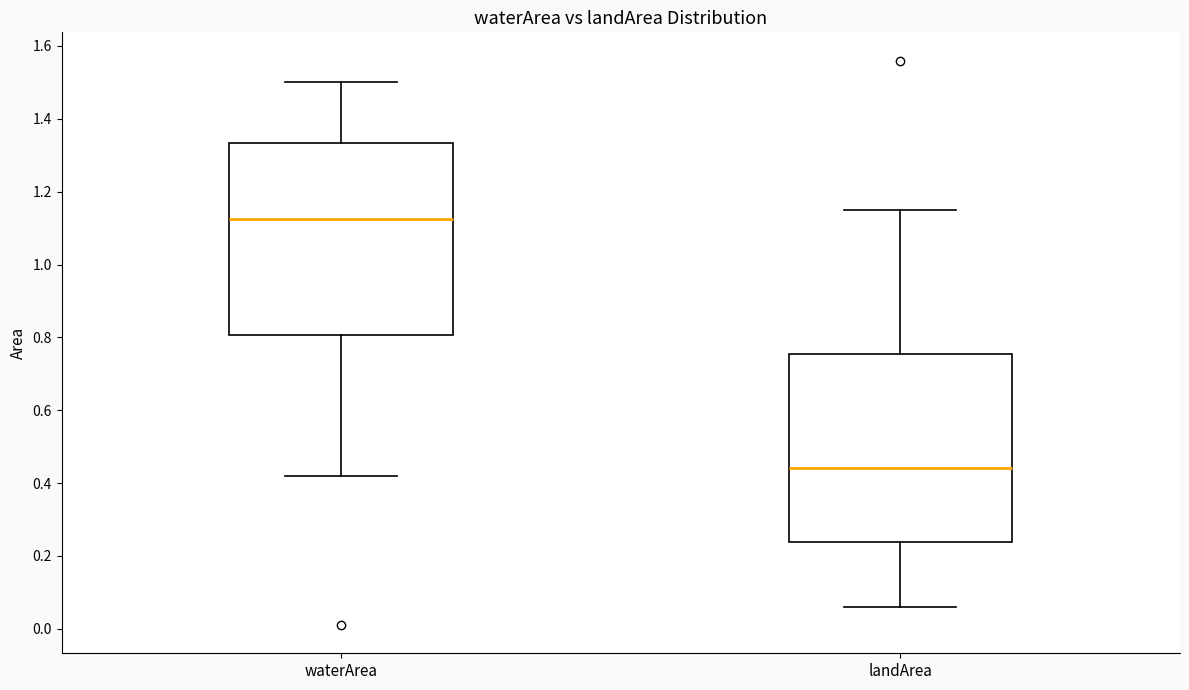

Where does the median line of the box for landArea sit on the y-axis? The values are not printed on the chart, so give them approximately, as read against the axis.

0.44